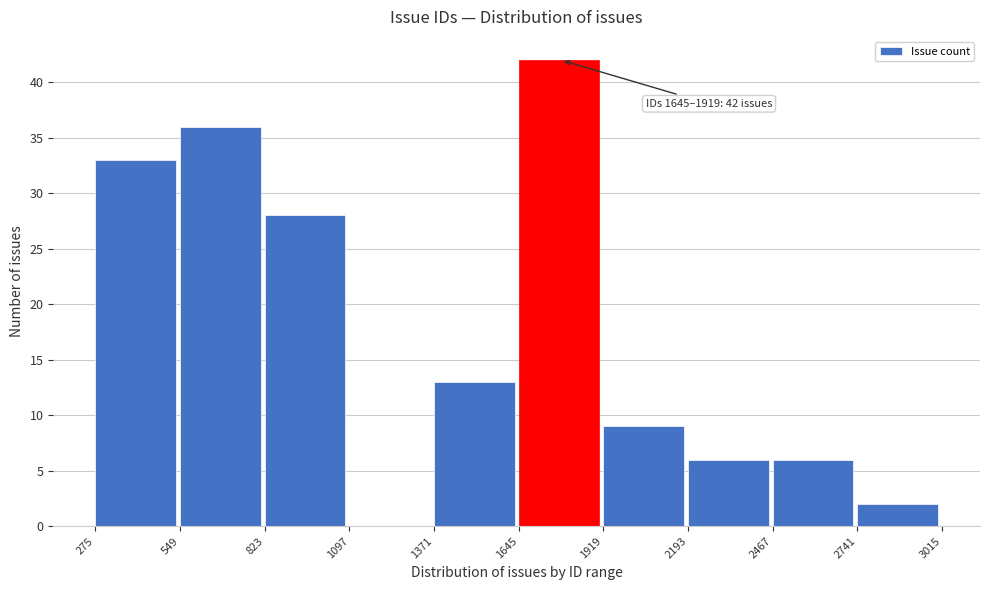

Which range on the x-axis has the tallest bar?

1645 to 1919